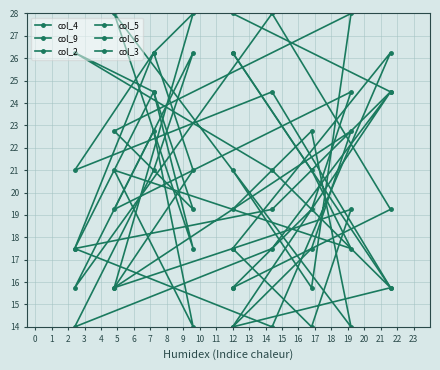

What is the spread (max minus min) of values at 5?

5.2